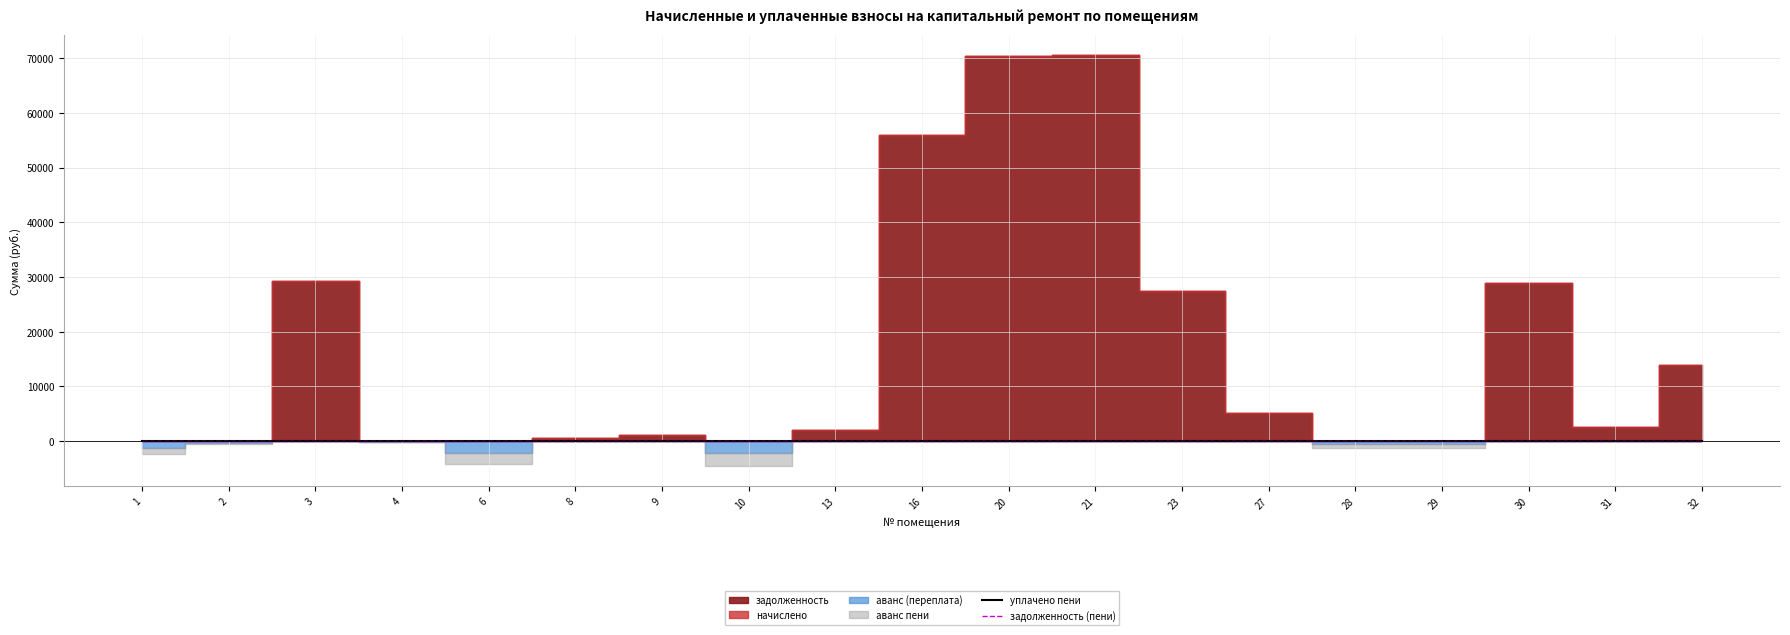

How many series are shown in this chart?

6